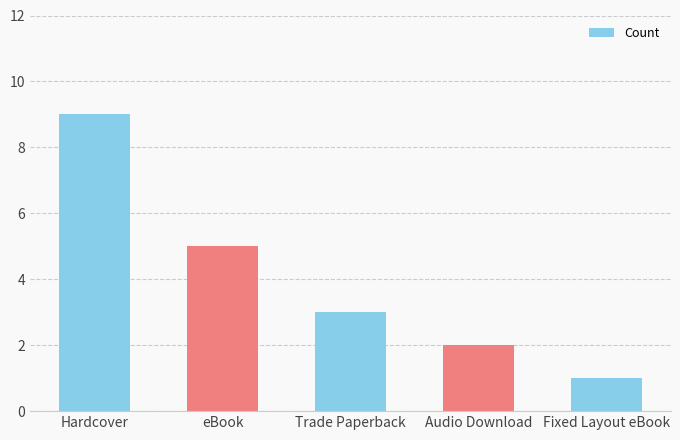

What is the sum of the values at eBook and Trade Paperback?

8